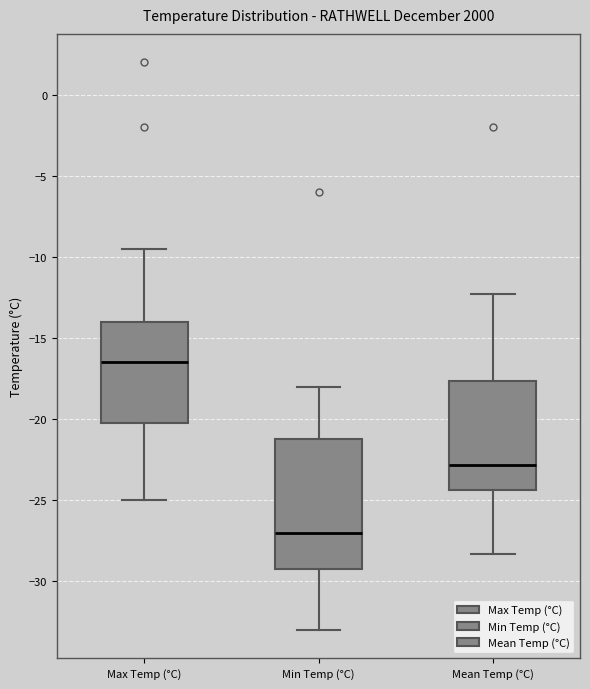

Which box has the lowest median line?

Min Temp (°C)